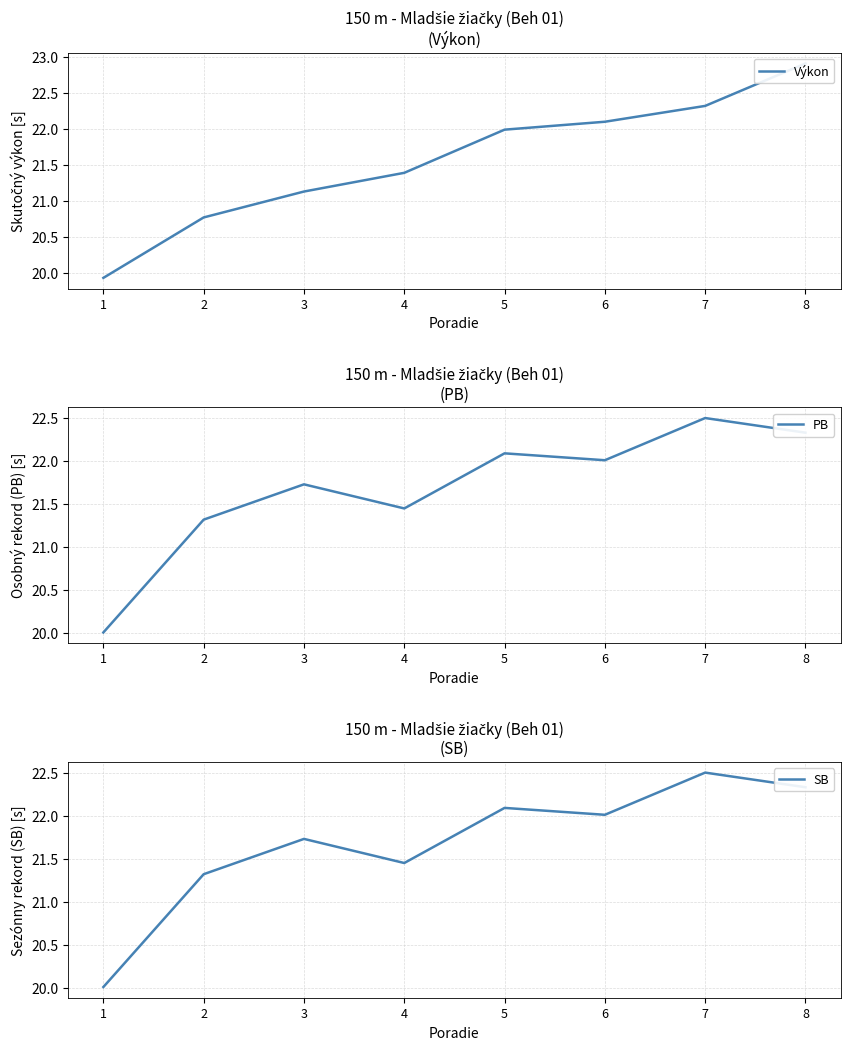

Rank the series at 8 from highest to lowest value.

Výkon, PB, SB